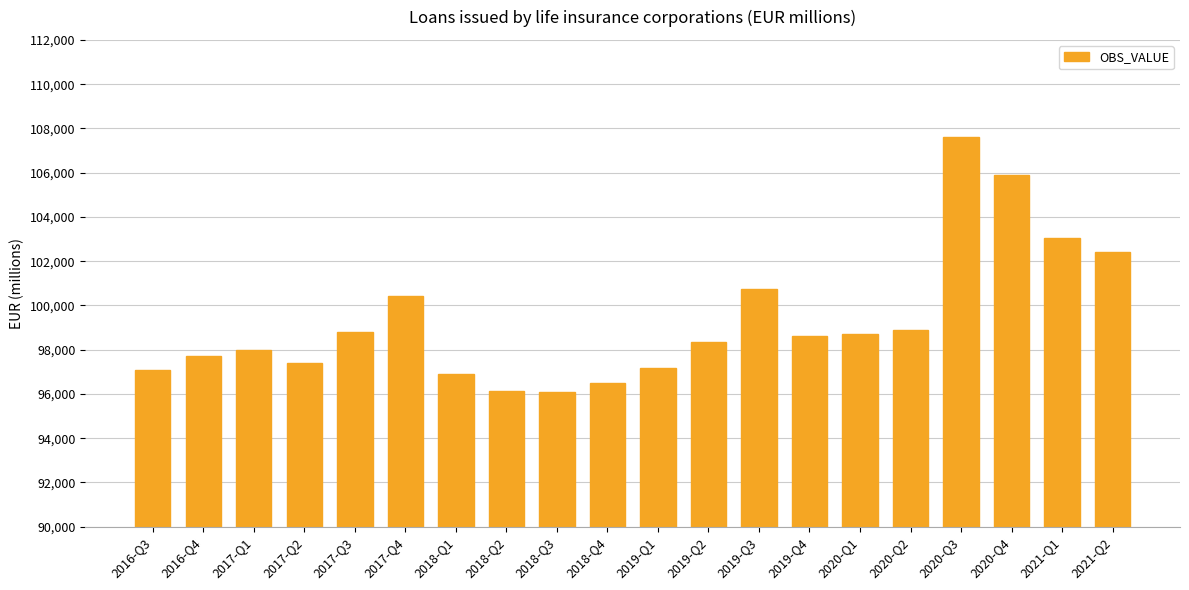

Where does the data first go above 98622?

2017-Q3